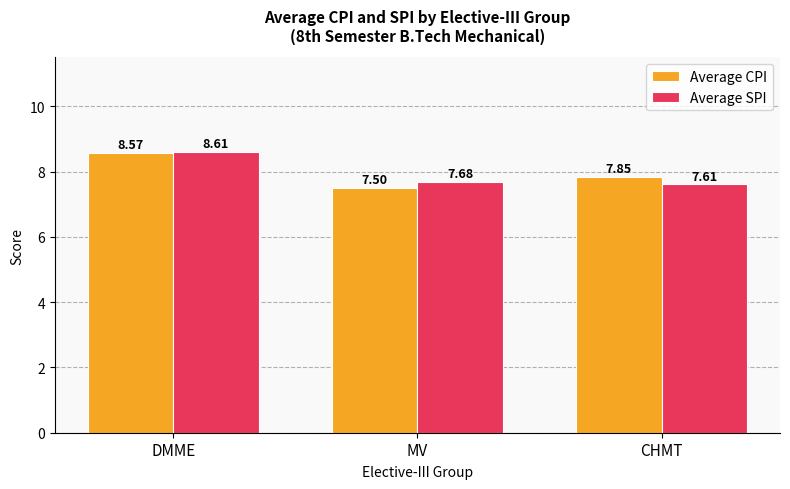

What position from the left is MV?

2